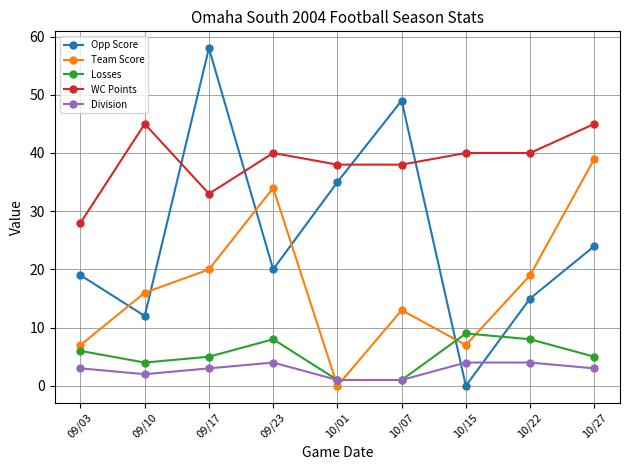

Reading left to right, what are all the values shown in this chart?

Opp Score: 09/03=19	09/10=12	09/17=58	09/23=20	10/01=35	10/07=49	10/15=0	10/22=15	10/27=24
Team Score: 09/03=7	09/10=16	09/17=20	09/23=34	10/01=0	10/07=13	10/15=7	10/22=19	10/27=39
Losses: 09/03=6	09/10=4	09/17=5	09/23=8	10/01=1	10/07=1	10/15=9	10/22=8	10/27=5
WC Points: 09/03=28	09/10=45	09/17=33	09/23=40	10/01=38	10/07=38	10/15=40	10/22=40	10/27=45
Division: 09/03=3	09/10=2	09/17=3	09/23=4	10/01=1	10/07=1	10/15=4	10/22=4	10/27=3